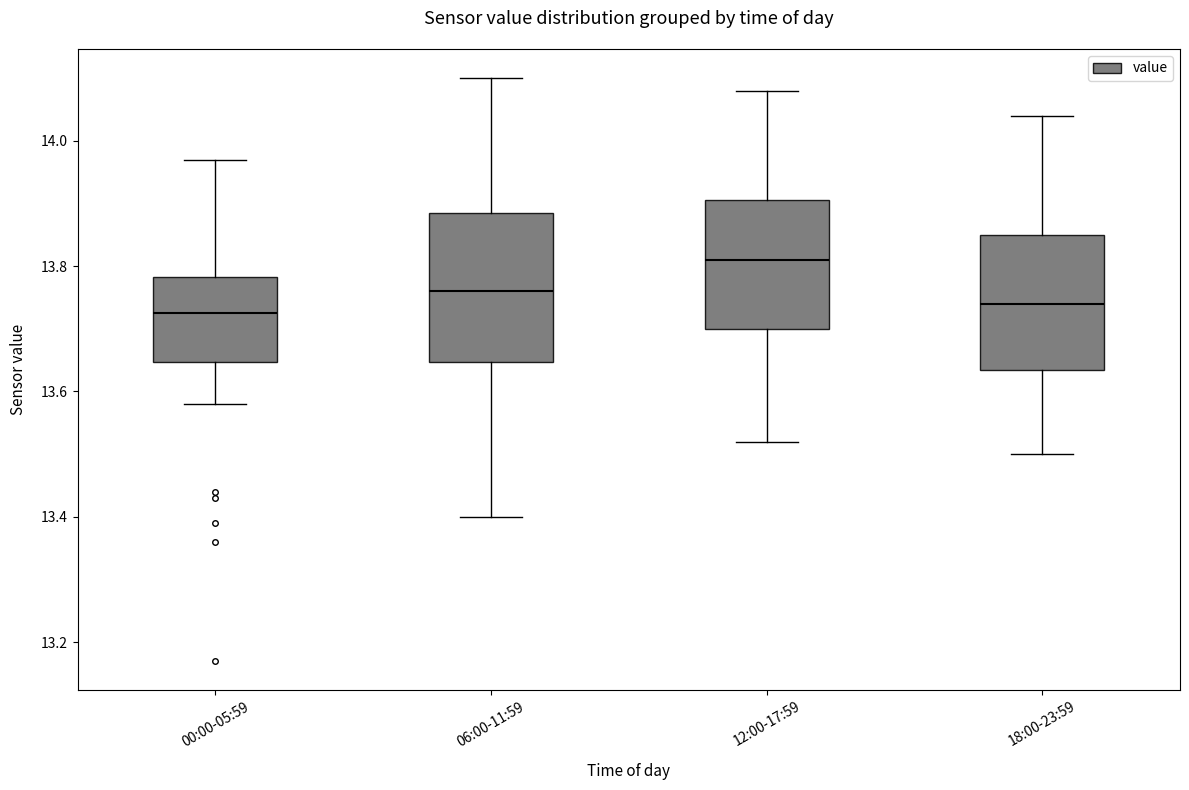

Which box is the tallest, from its lower edge to its upper edge?

06:00-11:59